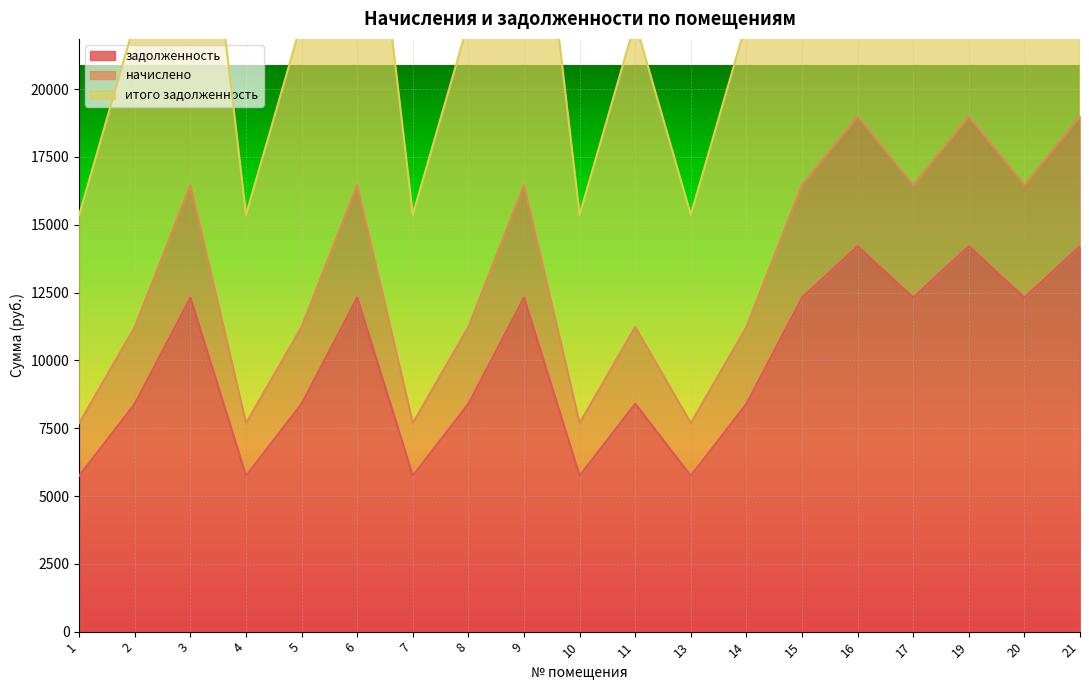

What is the value of the начислено point at the 7th from the left?

7686.0